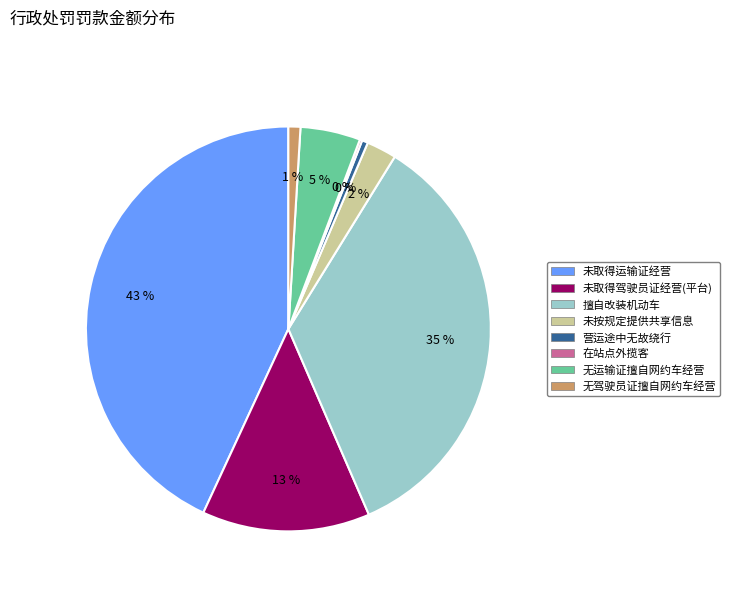

To the nearest percent, what is the average slice percentage?

12%